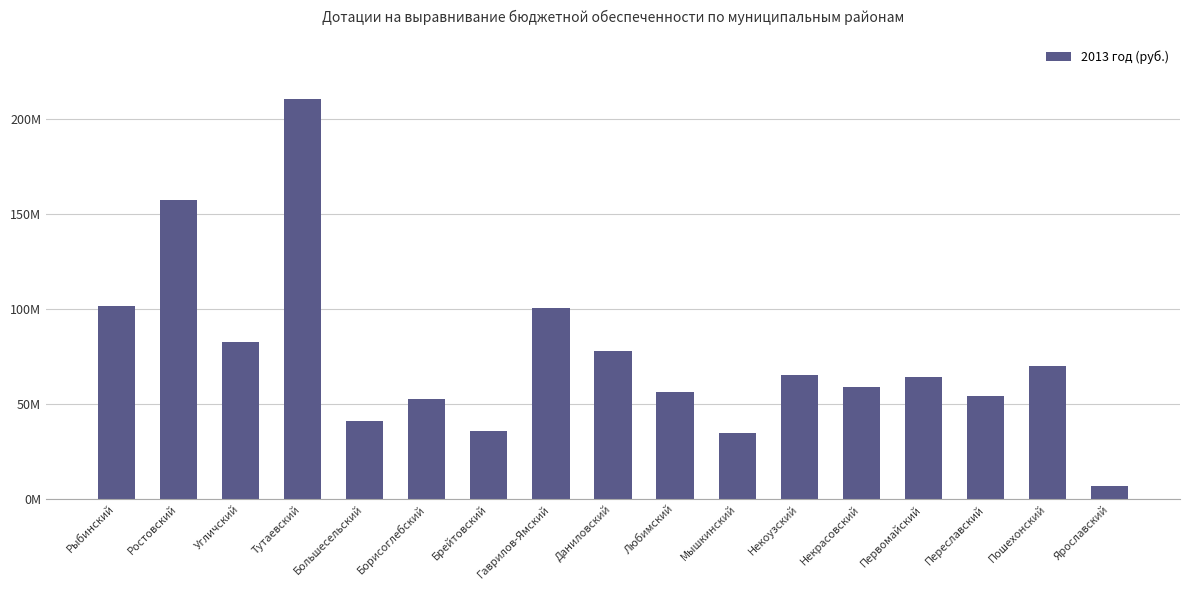

Read the value at Некрасовский, to the nearest 100.

58750000